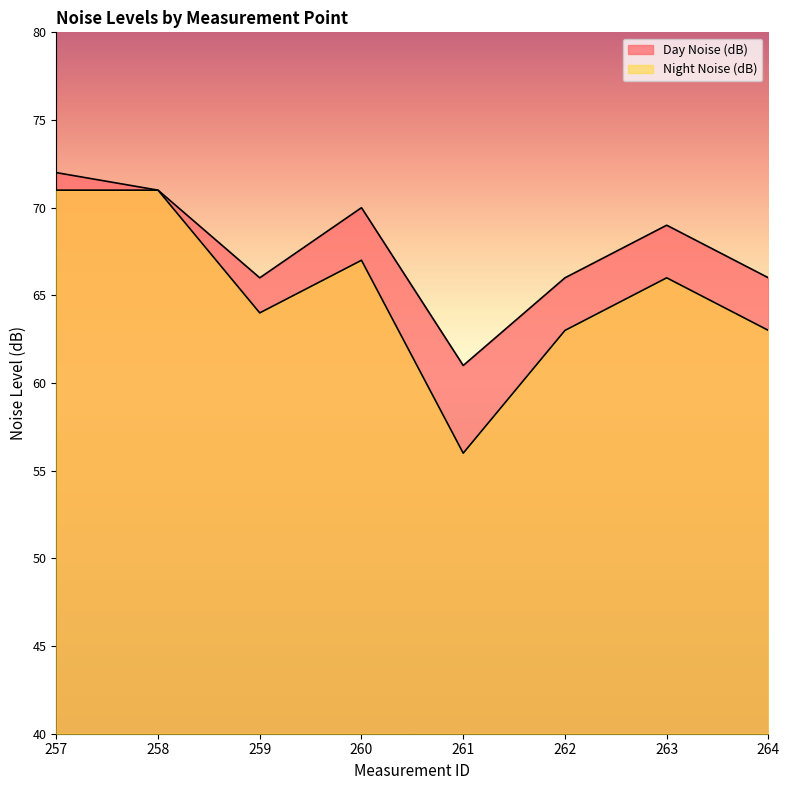

How many data points in Day Noise (dB) are above 69?

3